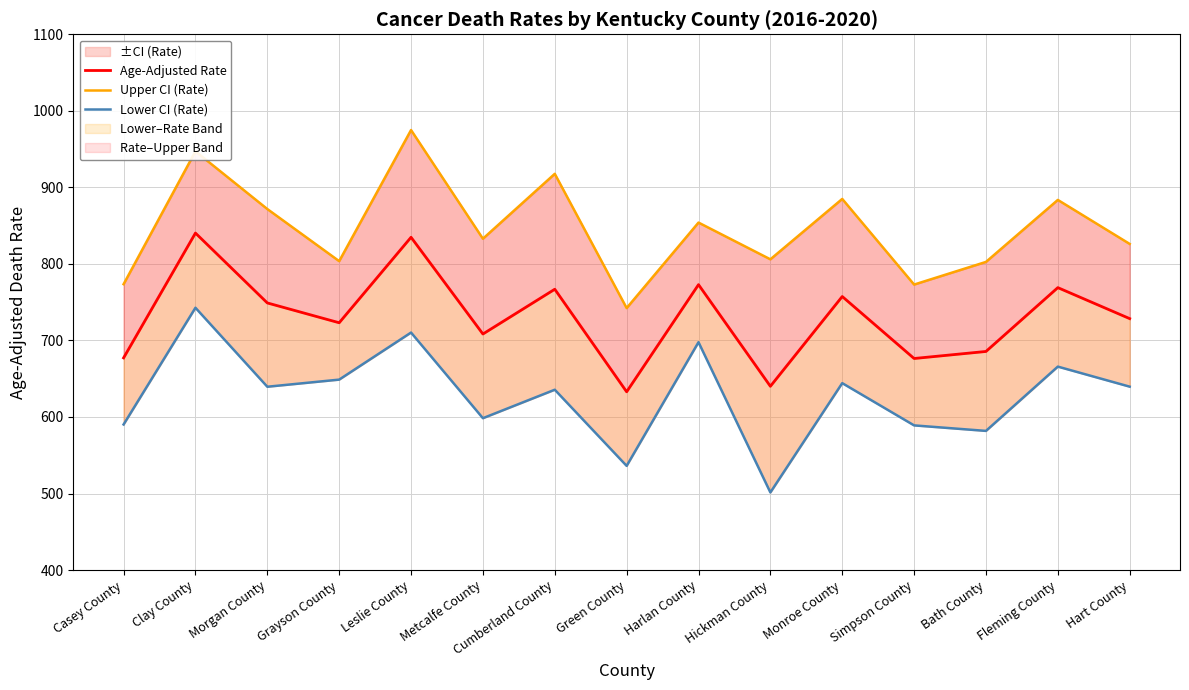

Reading left to right, list all the values displayed in this chart.

Age-Adjusted Rate: Casey County=677.2	Clay County=840.3	Morgan County=749.0	Grayson County=723.1	Leslie County=834.8	Metcalfe County=708.4	Cumberland County=766.9	Green County=632.9	Harlan County=772.9	Hickman County=640.1	Monroe County=757.4	Simpson County=676.4	Bath County=685.6	Fleming County=769.0	Hart County=728.5
Upper CI (Rate): Casey County=773.5	Clay County=947.1	Morgan County=871.7	Grayson County=803.6	Leslie County=974.9	Metcalfe County=832.9	Cumberland County=917.7	Green County=742.3	Harlan County=854.0	Hickman County=806.0	Monroe County=884.9	Simpson County=773.0	Bath County=802.6	Fleming County=883.6	Hart County=826.1
Lower CI (Rate): Casey County=590.2	Clay County=742.7	Morgan County=639.5	Grayson County=648.8	Leslie County=710.3	Metcalfe County=598.4	Cumberland County=635.6	Green County=536.1	Harlan County=697.7	Hickman County=501.4	Monroe County=644.2	Simpson County=589.0	Bath County=581.8	Fleming County=665.8	Hart County=639.6